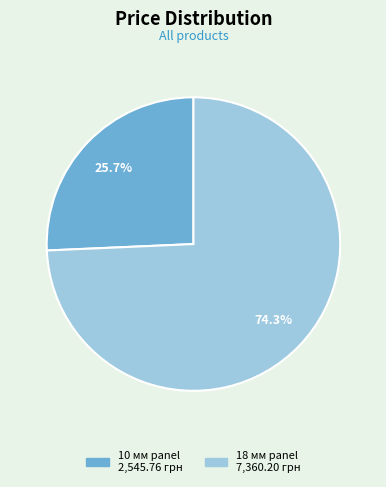

Is there any slice that represents more than half of the pie?

Yes